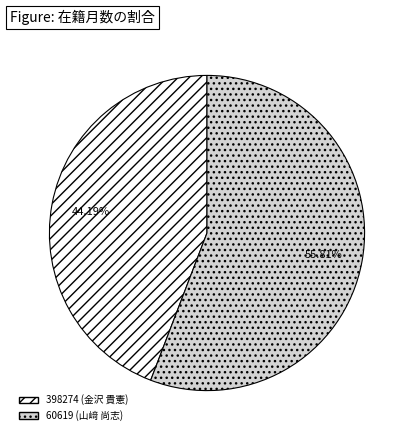

What is the total percentage of 60619 (山﨑 尚志) and 398274 (金沢 貴憲)?

100.0%